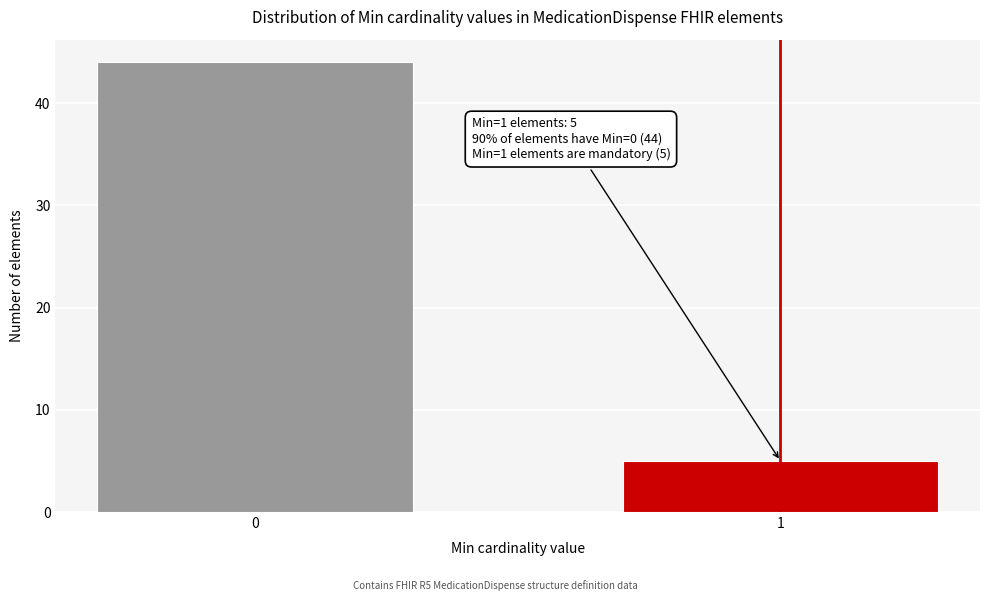

Reading left to right, list all the values displayed in this chart.

0=44	1=5